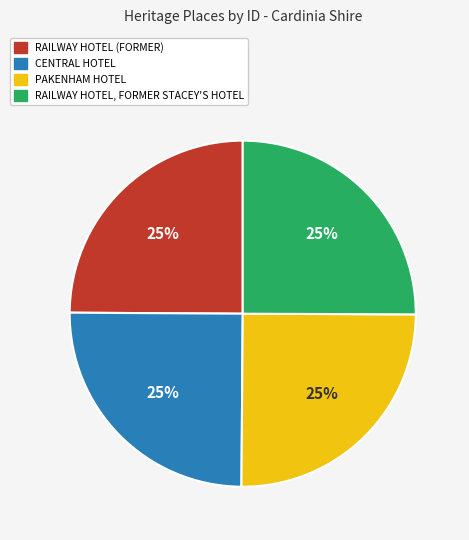

How many segments does this pie chart have?

4